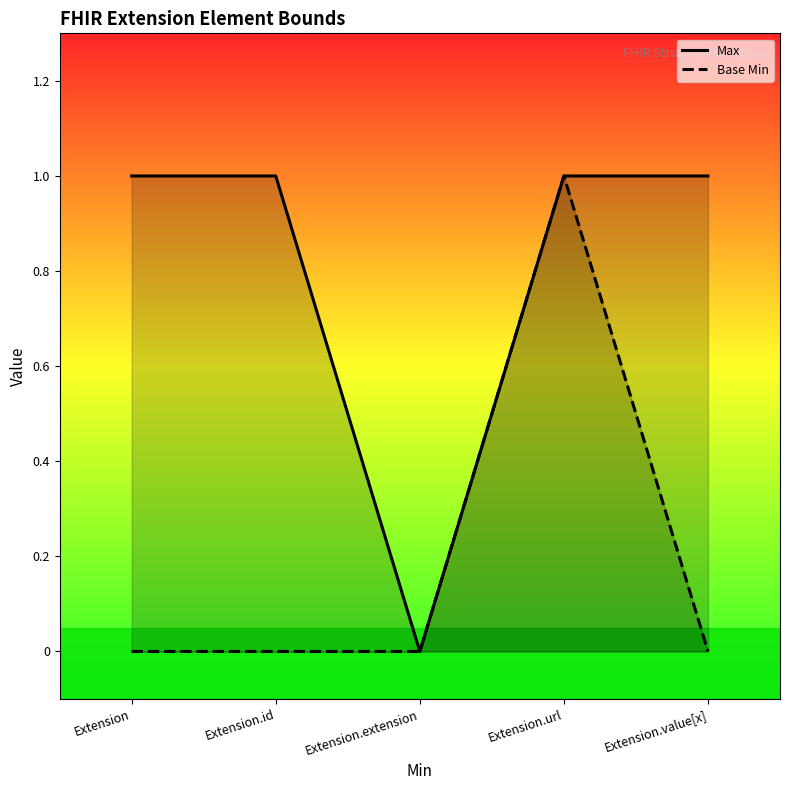

How many data points in Base Min are above 0?

1